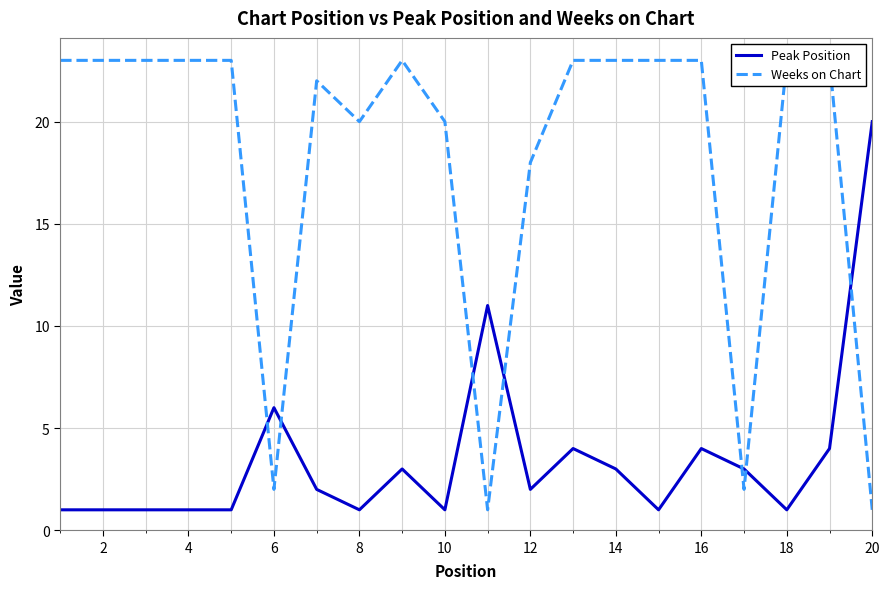

Reading right to left, transcribe all the data shown in this chart.

Peak Position: 20	4	1	3	4	1	3	4	2	11	1	3	1	2	6	1	1	1	1	1
Weeks on Chart: 1	23	23	2	23	23	23	23	18	1	20	23	20	22	2	23	23	23	23	23